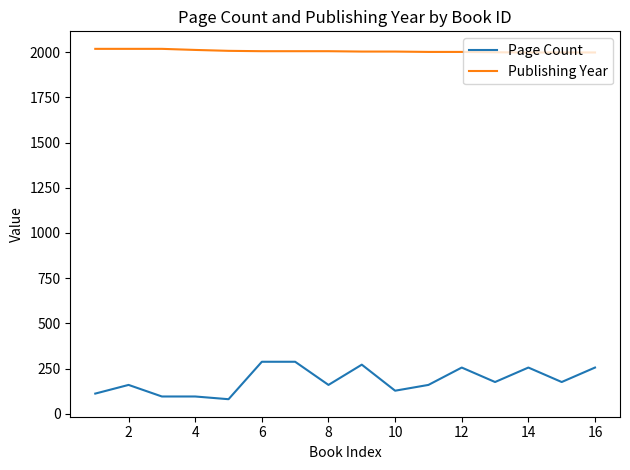

Rank the series by their maximum value, from lowest to highest.

Page Count, Publishing Year